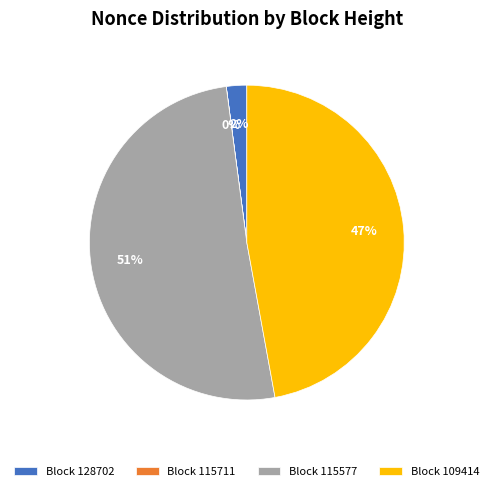

Which slice is the largest?

Block 115577